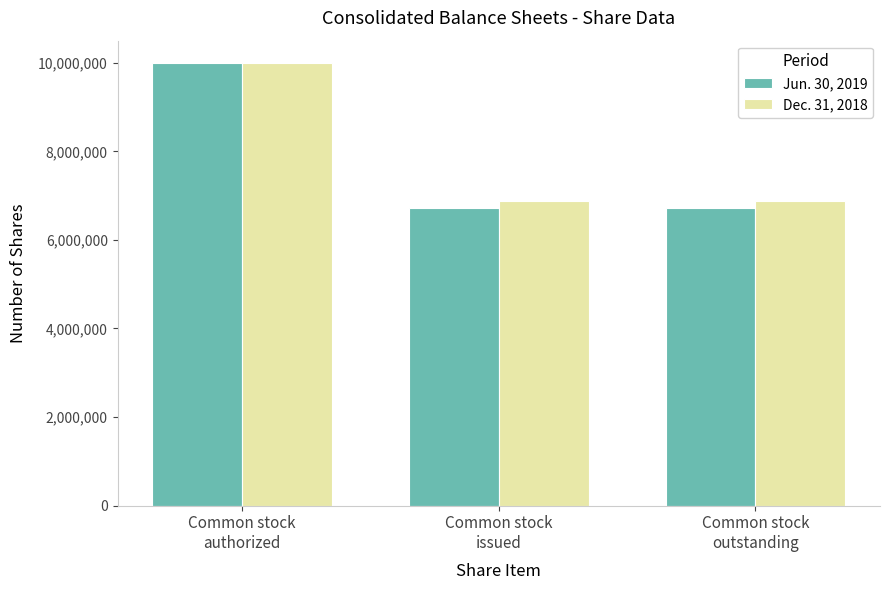

Which label corresponds to the largest value in the chart?

Common stock
authorized